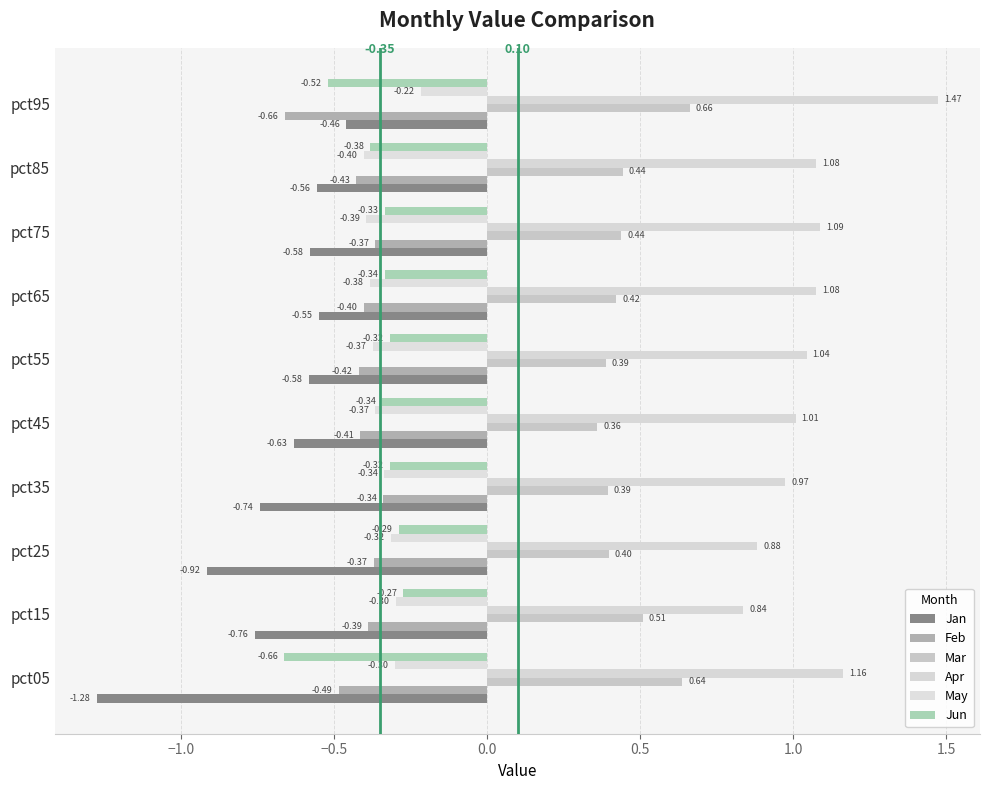

Count the number of categories in the chart.

10